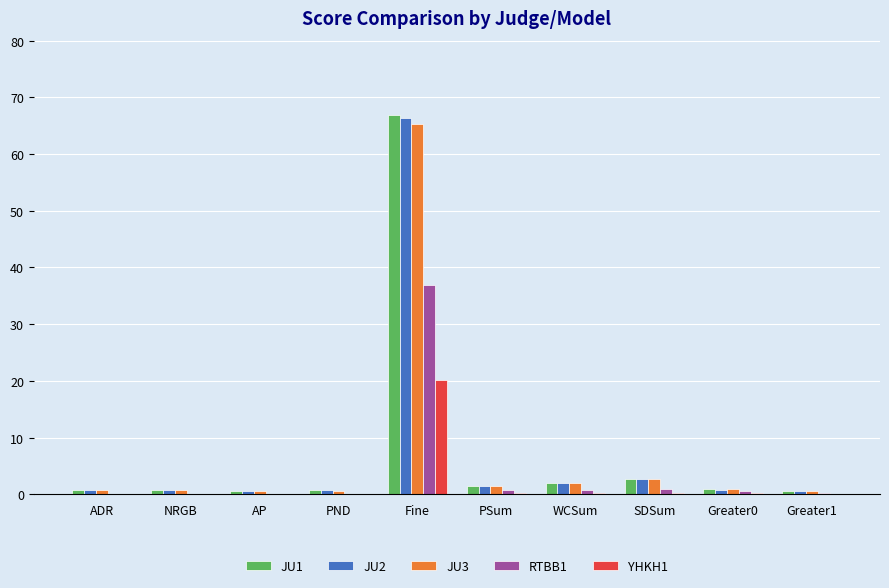

The value of RTBB1 at Fine is 37.0. True or false?

True